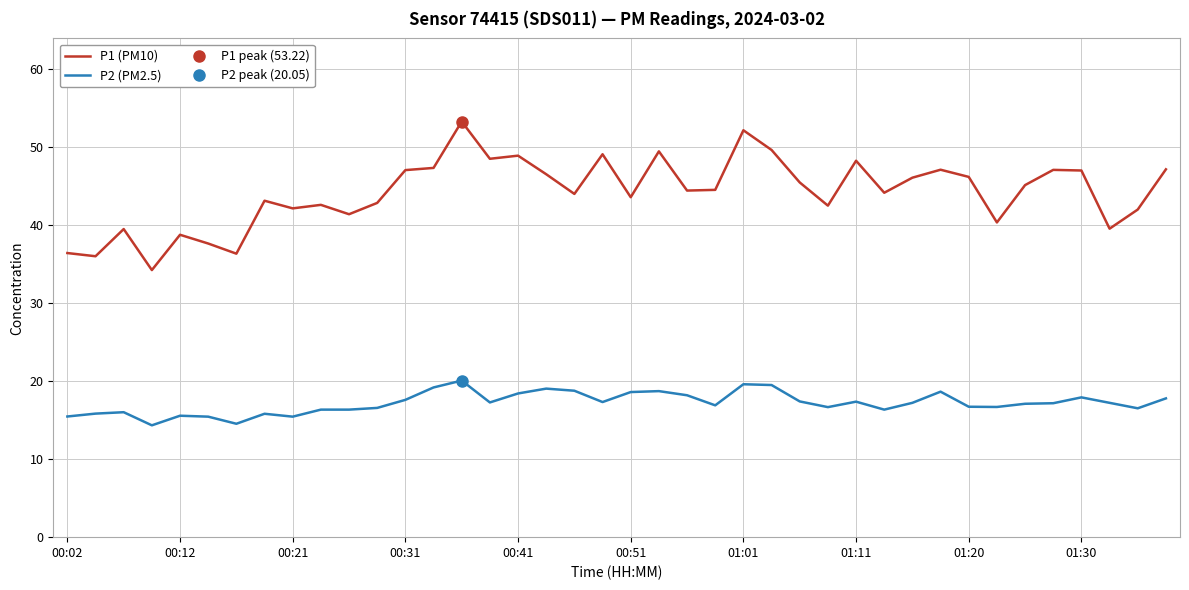

Count the number of data series in this chart.

2